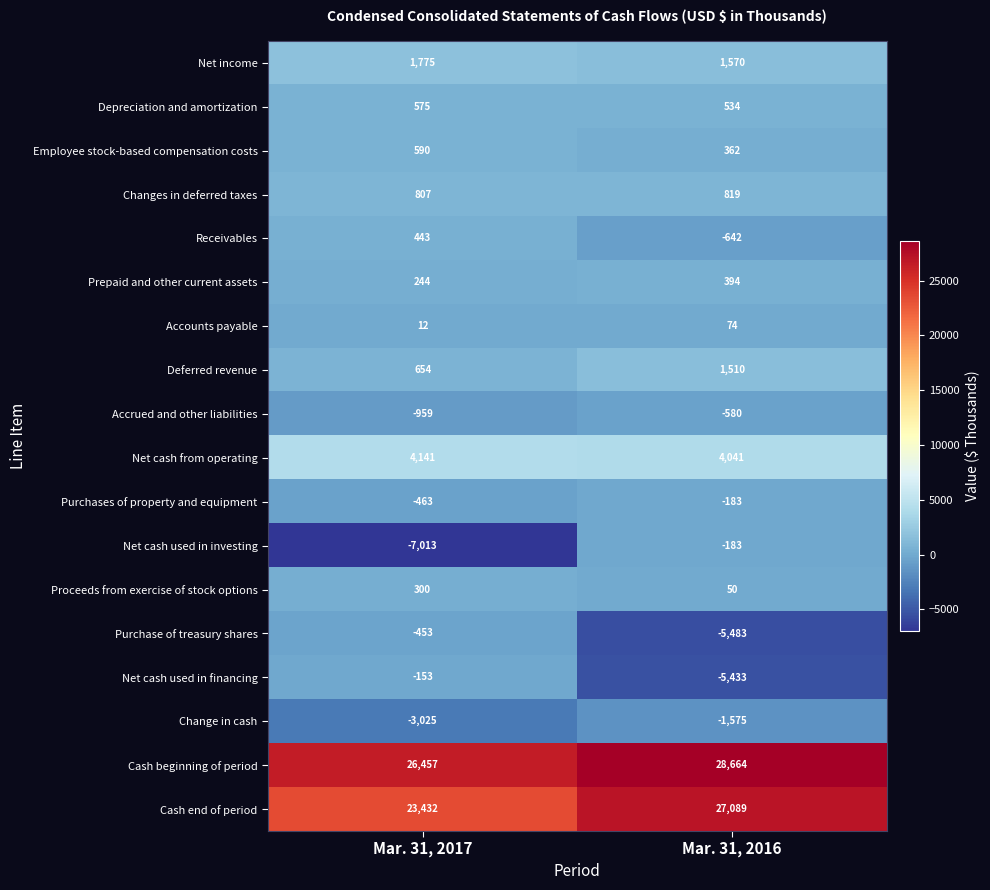

At which label is Cash beginning of period closest to 27560?

Mar. 31, 2017